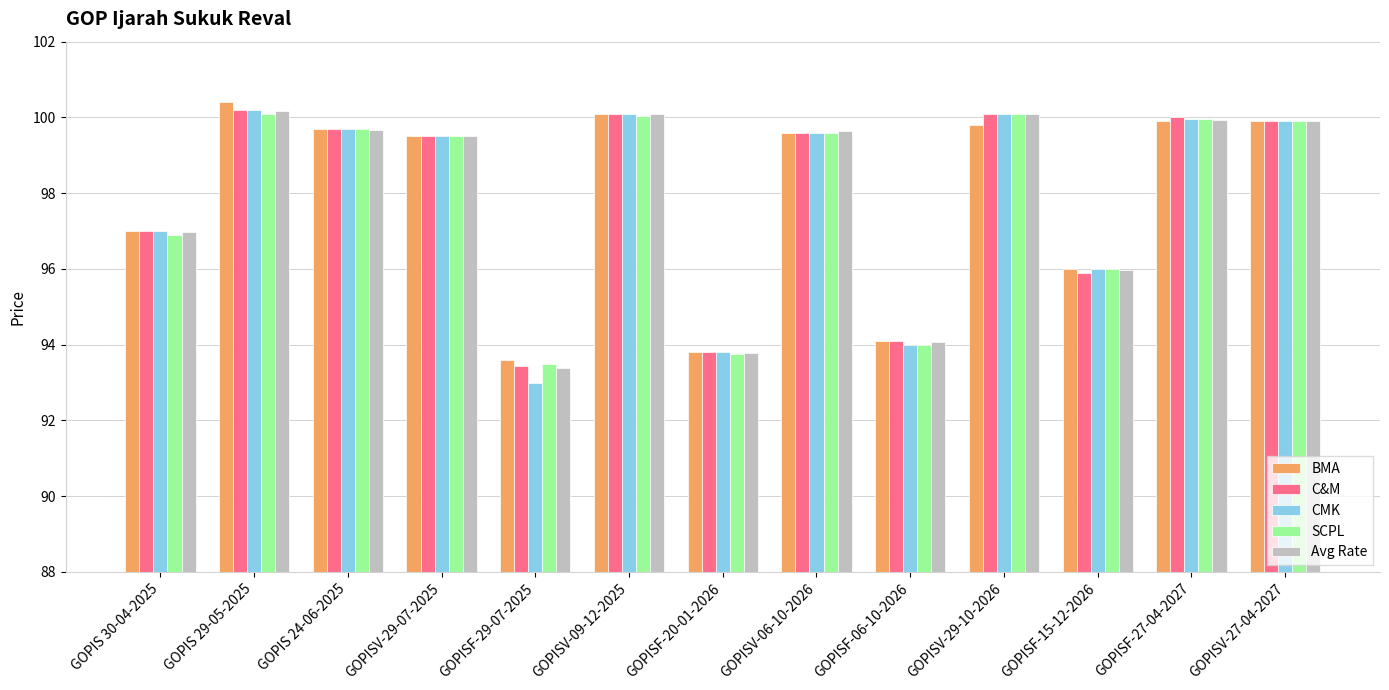

How many data points does each series have?

13